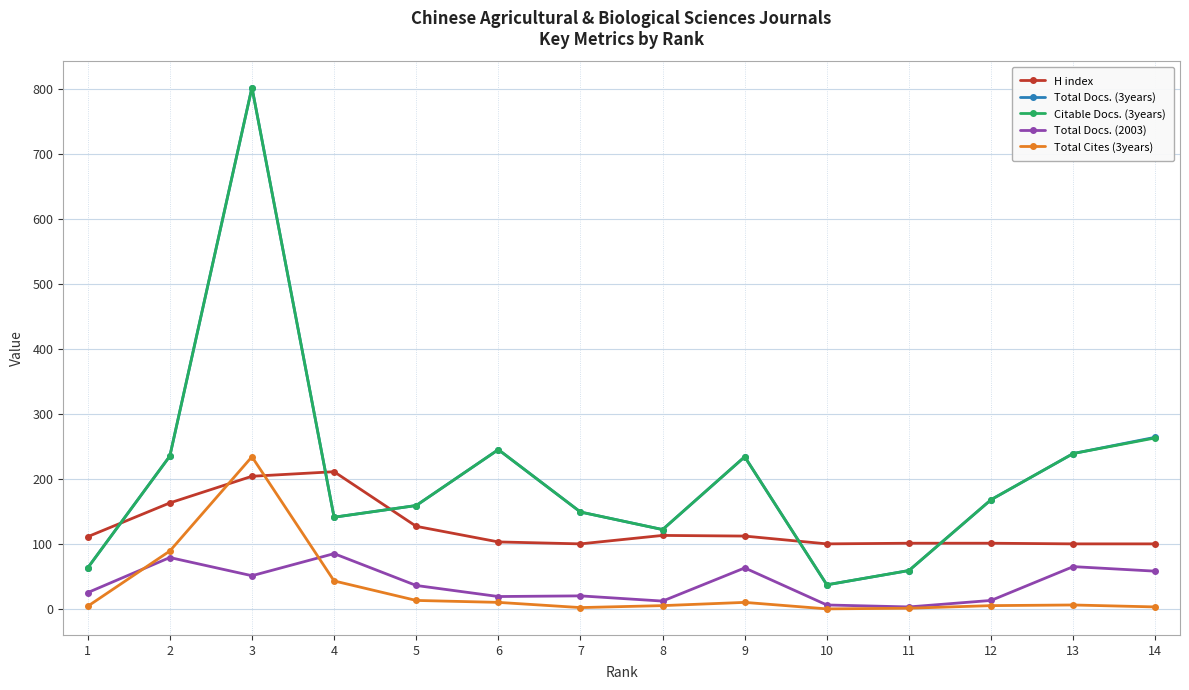

True or false: Total Docs. (3years) has more than 1 interior local peaks.

True